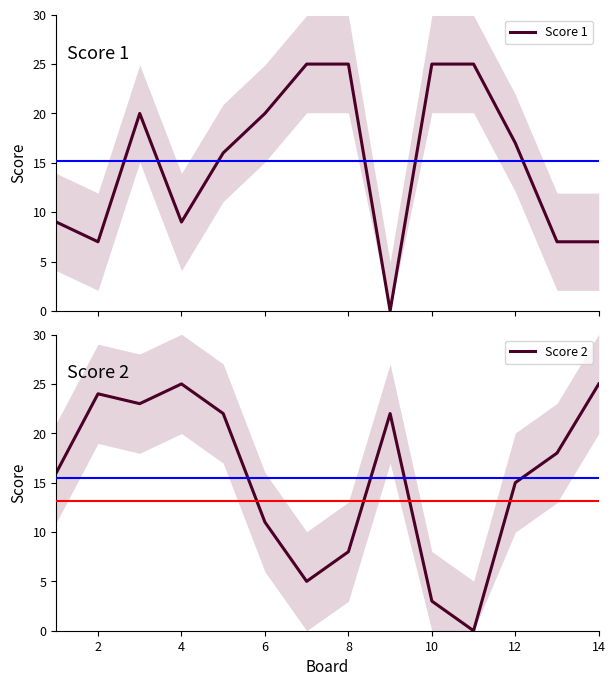

What is the difference between the second highest and second lowest values in the Score 2 series?

22